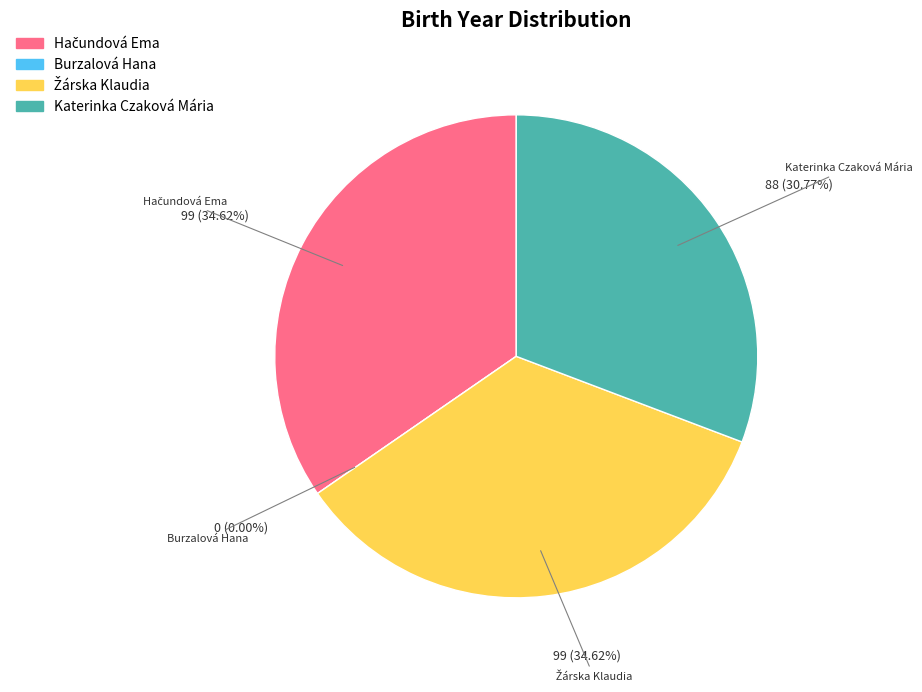

How many slices are in this pie chart?

4